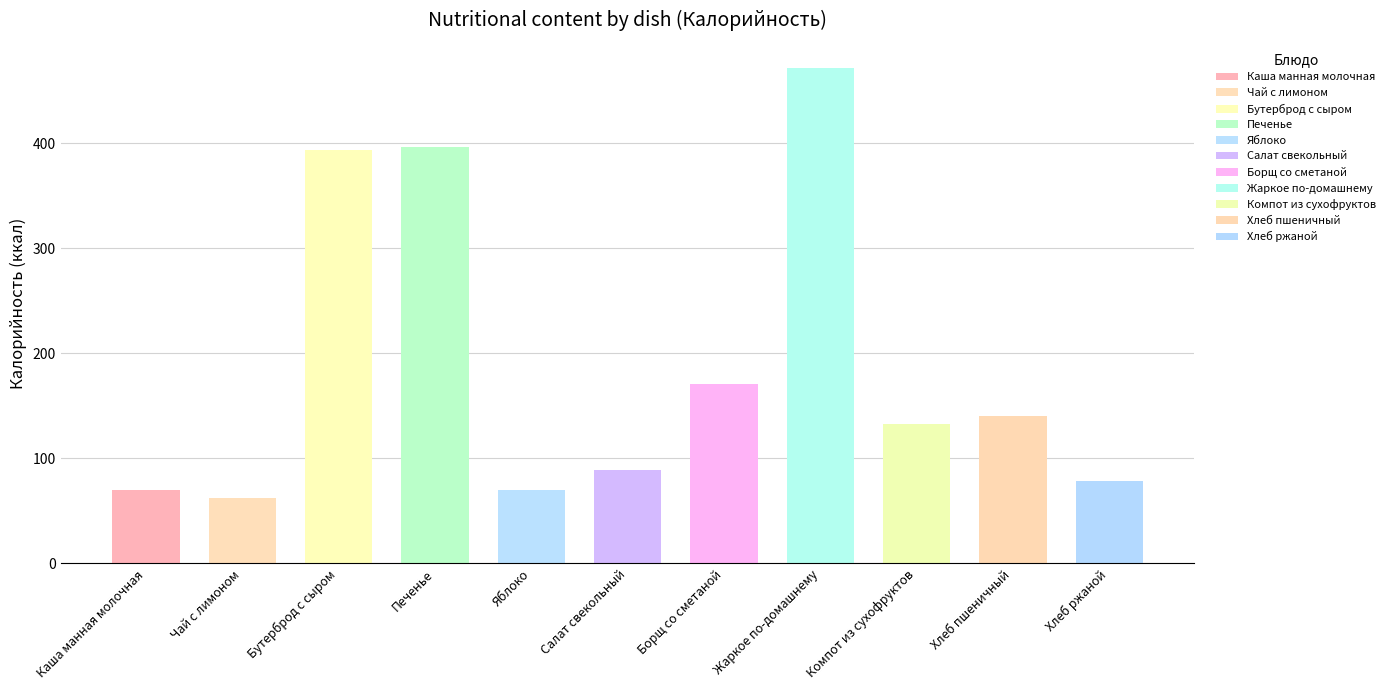

What is the greatest value displayed?

472.0